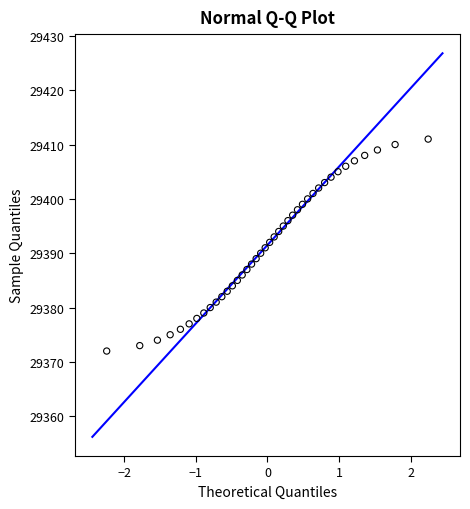

What is the range of Y values (max minus min)?

39